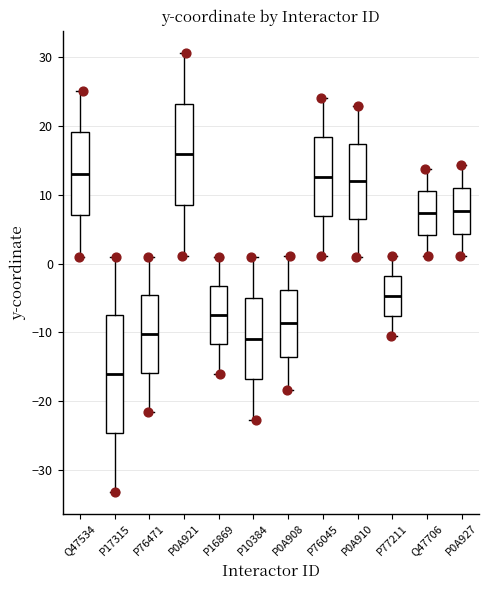

Where does the median line of the box for P10384 sit on the y-axis? The values are not printed on the chart, so give them approximately, as read against the axis.

-11